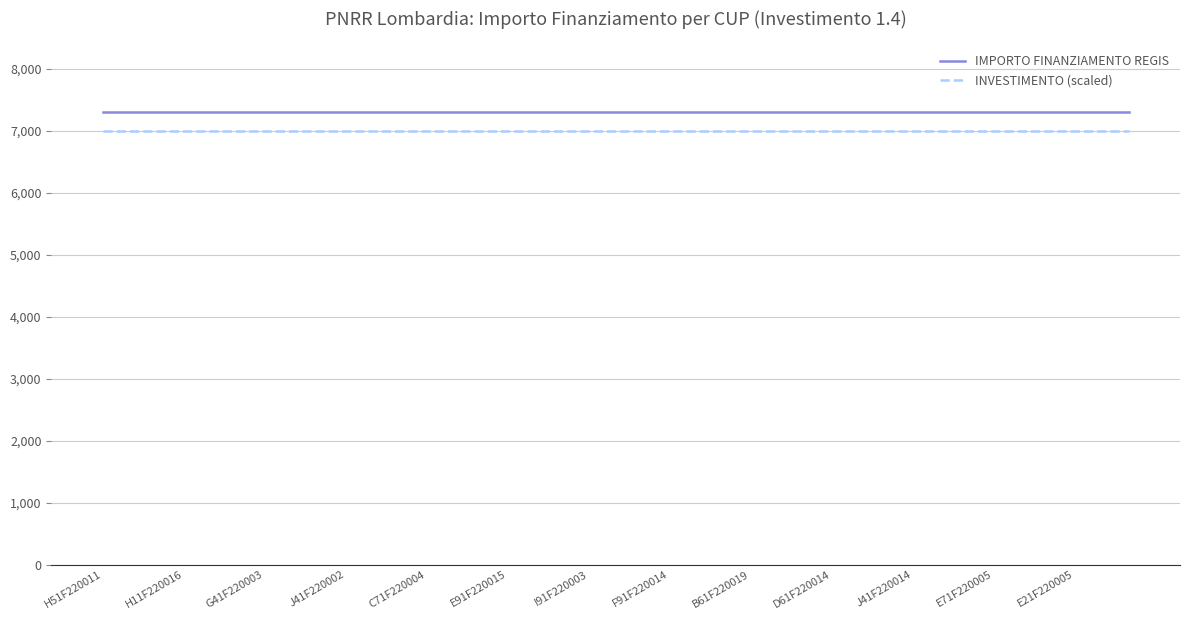

True or false: INVESTIMENTO (scaled) and IMPORTO FINANZIAMENTO REGIS cross at least once.

False